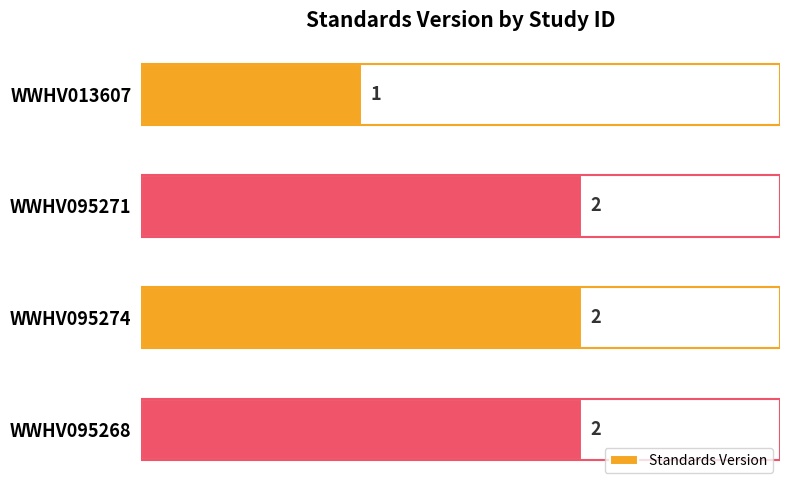

Where is the data nearest to the value 1?

WWHV013607